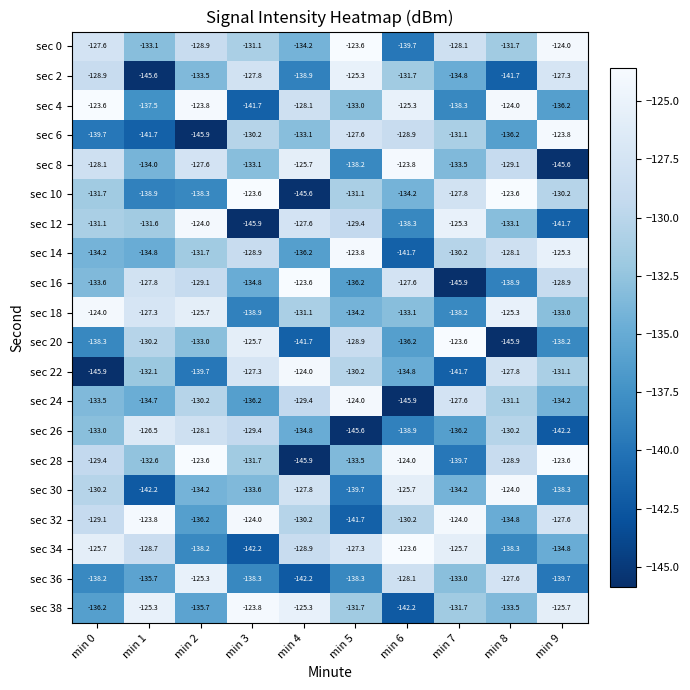

Where does the sec 28 series first go above -129?

min 2